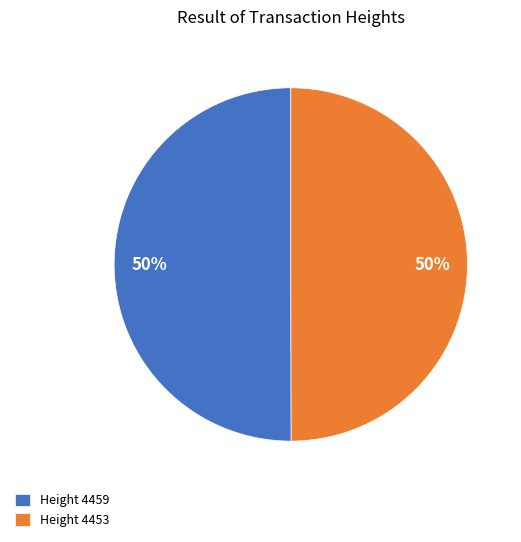

Count the number of slices in the pie.

2